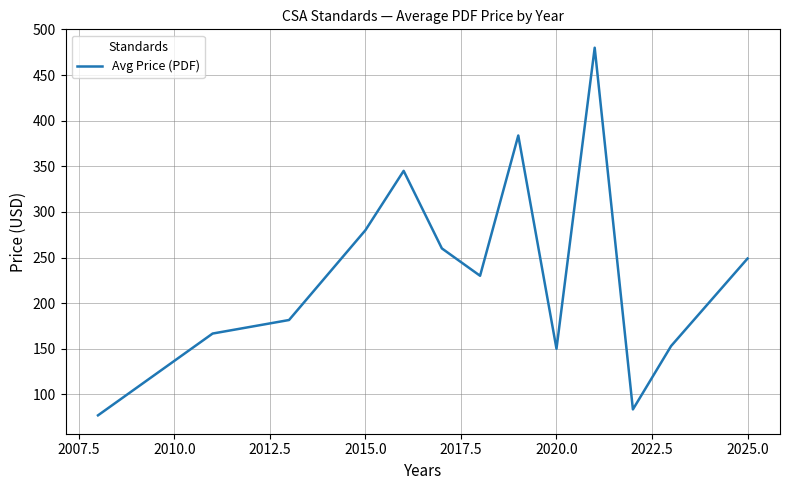

What is the difference between the maximum and minimum values?

403.0